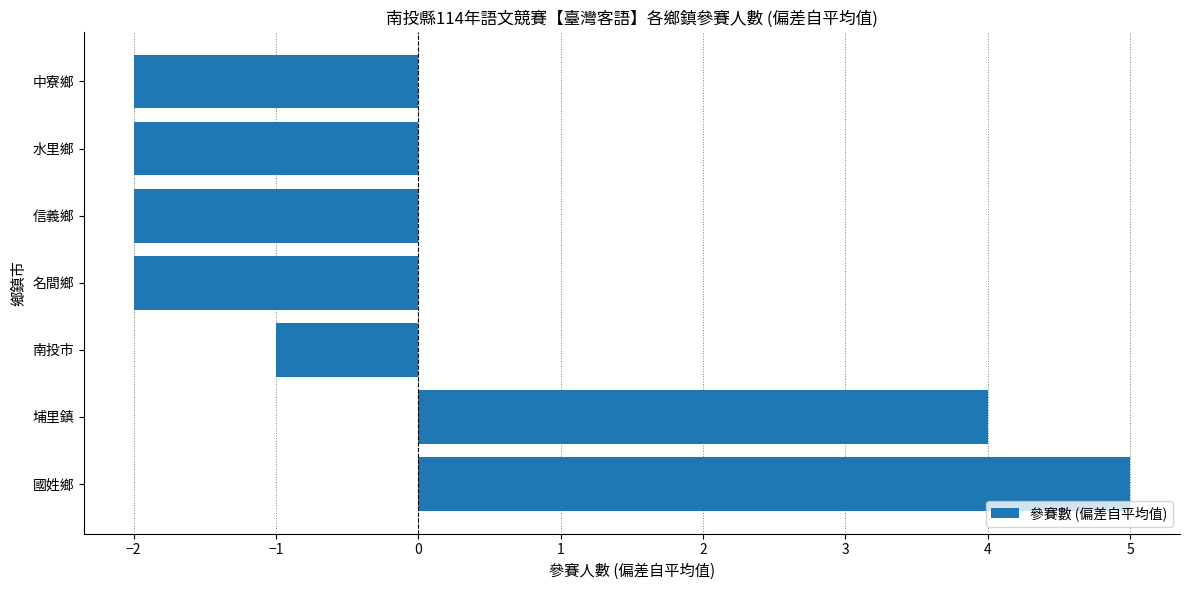

Are the bars grouped side by side (vs. stacked)?

No